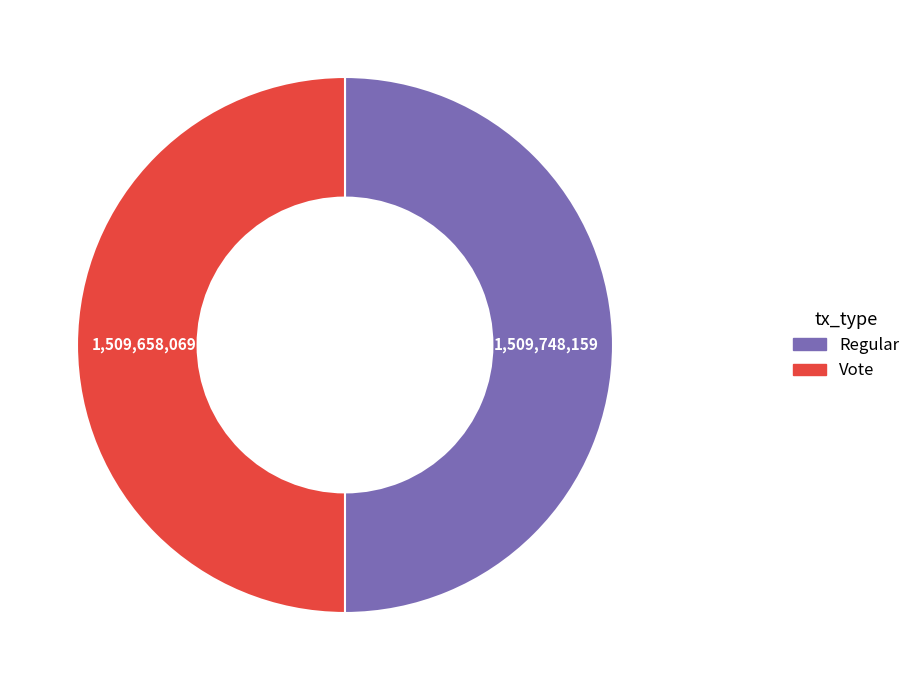

The Regular slice represents 50% of the pie. True or false?

True